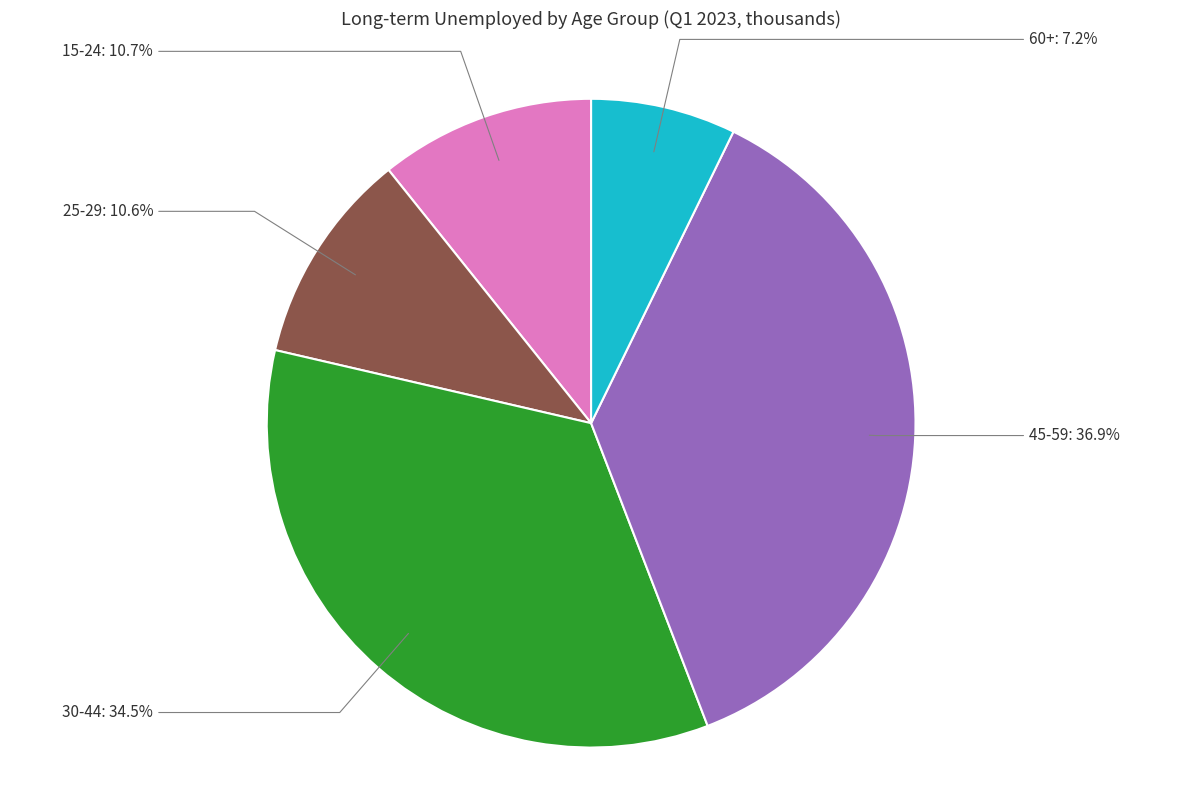

Is there a majority slice in this chart?

No